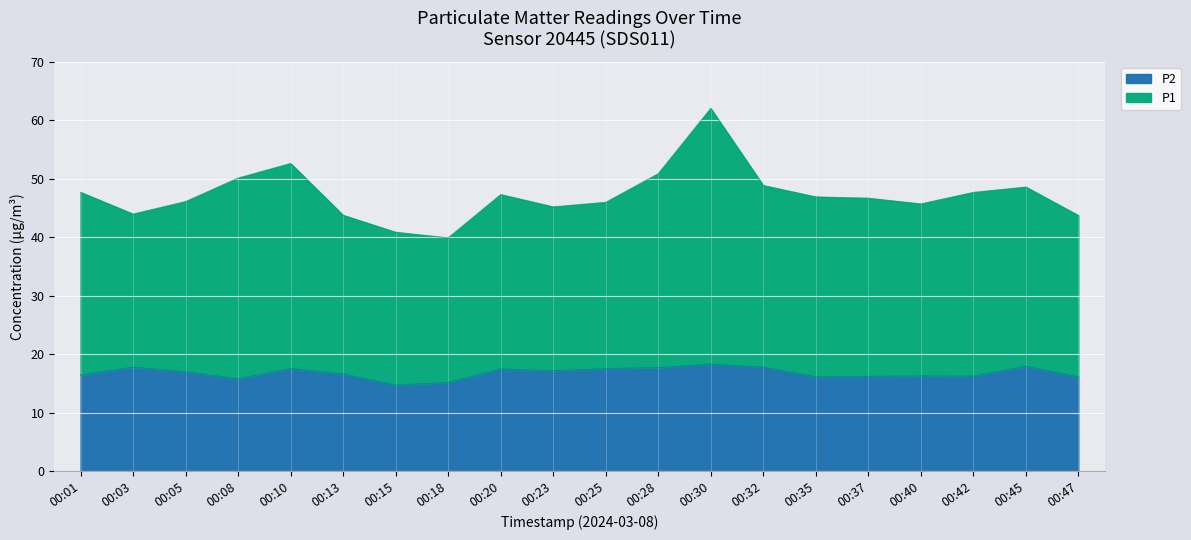

Between 00:05 and 00:42, which series saw the biggest shift?

P1